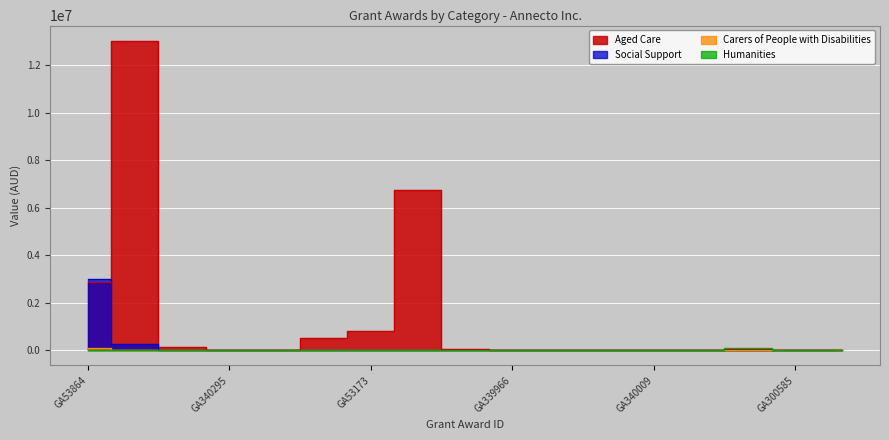

Reading left to right, list all the values displayed in this chart.

Aged Care: GA53864=2849726.7	GA55641=13024452.2	GA174576=118607.6	GA340295=16775.0	GA344130=18226.9	GA319862=488634.2	GA53173=822731.1	GA53863=6743824.4	GA51196=43659.0	GA339966=3025.2	GA339976=3832.5	GA340344=10573.8	GA340009=3068.8	GA335437=9411.2	GA366617=24800.0	GA300585=957.0	GA345128=3075.0
Social Support: GA53864=2972575.7	GA55641=265011.7	GA174576=0.0	GA340295=0.0	GA344130=0.0	GA319862=0.0	GA53173=0.0	GA53863=0.0	GA51196=0.0	GA339966=0.0	GA339976=0.0	GA340344=0.0	GA340009=0.0	GA335437=0.0	GA366617=0.0	GA300585=0.0	GA345128=0.0
Carers of People with Disabilities: GA53864=71121.3	GA55641=0.0	GA174576=0.0	GA340295=0.0	GA344130=0.0	GA319862=0.0	GA53173=0.0	GA53863=0.0	GA51196=0.0	GA339966=0.0	GA339976=0.0	GA340344=0.0	GA340009=0.0	GA335437=0.0	GA366617=0.0	GA300585=0.0	GA345128=0.0
Humanities: GA53864=0.0	GA55641=0.0	GA174576=0.0	GA340295=0.0	GA344130=0.0	GA319862=0.0	GA53173=0.0	GA53863=0.0	GA51196=0.0	GA339966=0.0	GA339976=0.0	GA340344=0.0	GA340009=0.0	GA335437=0.0	GA366617=88000.0	GA300585=0.0	GA345128=0.0